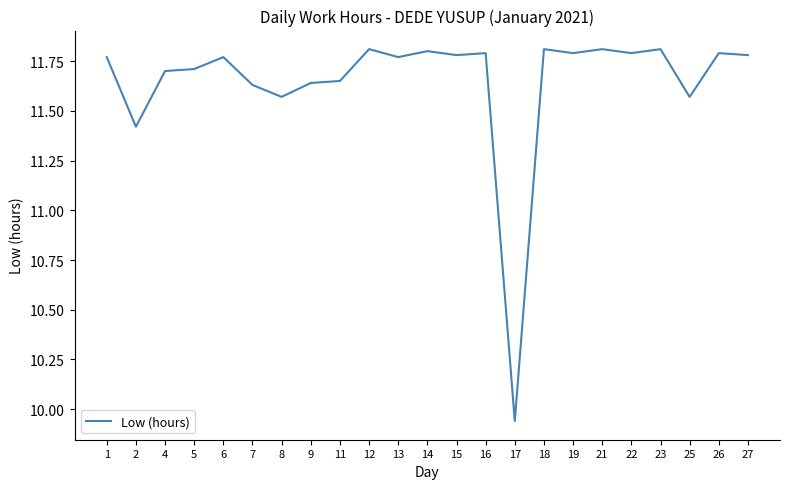

Is it true that the value at 15 is 11.8?

True